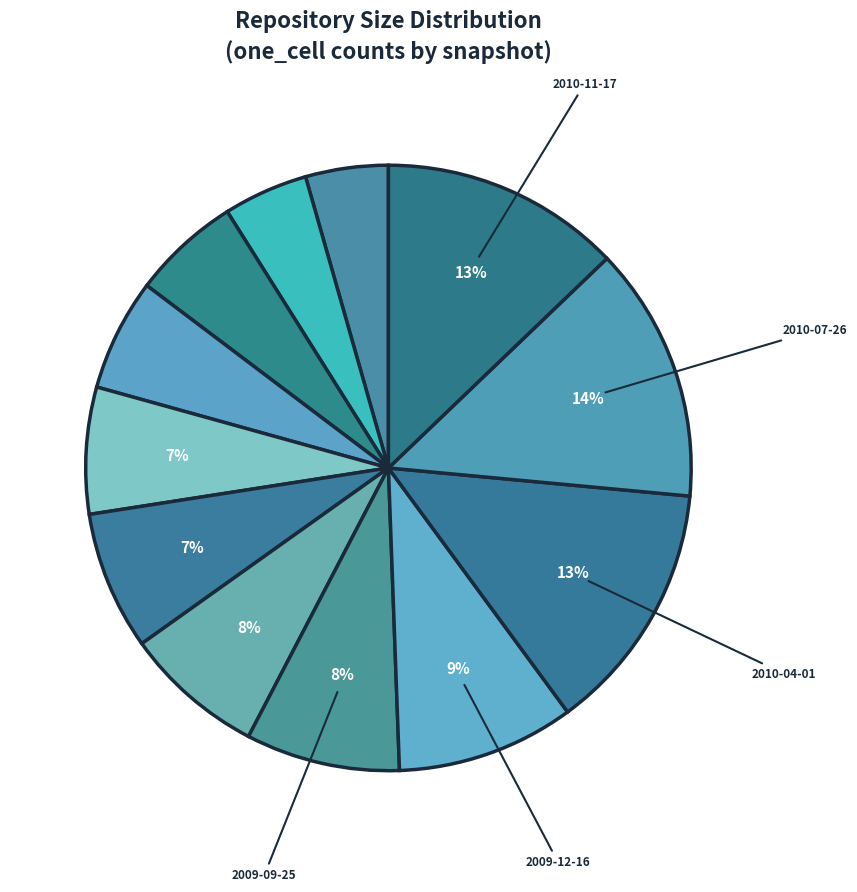

Does any single category account for the majority?

No